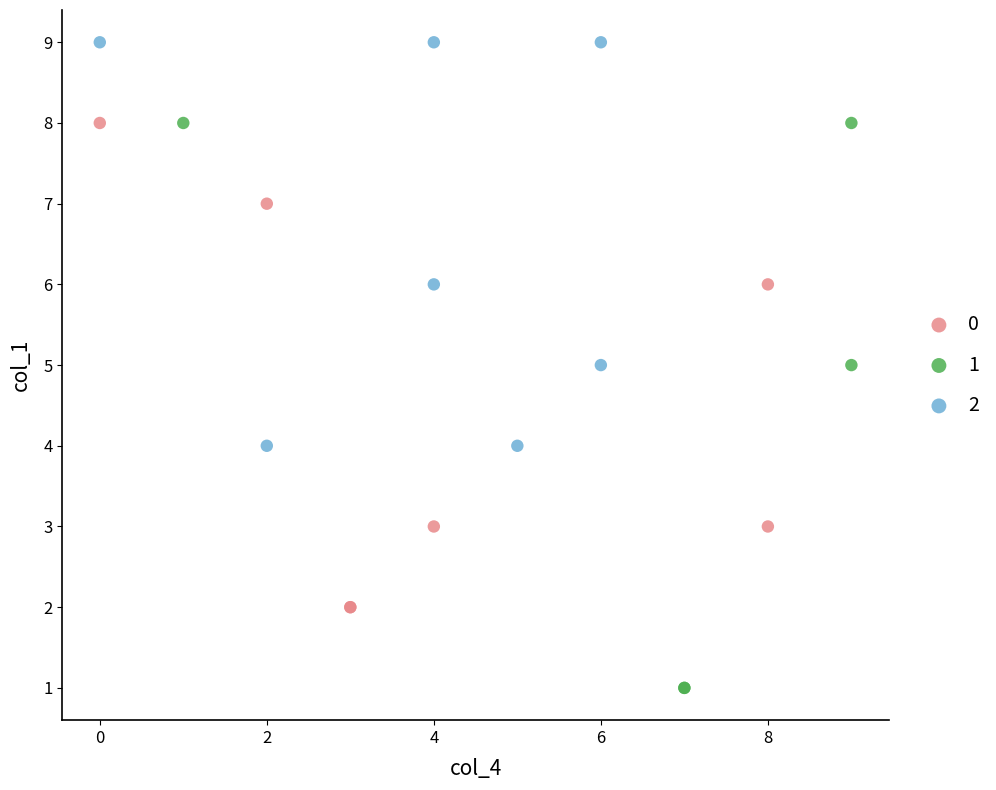

Which series reaches the minimum Y coordinate?

1